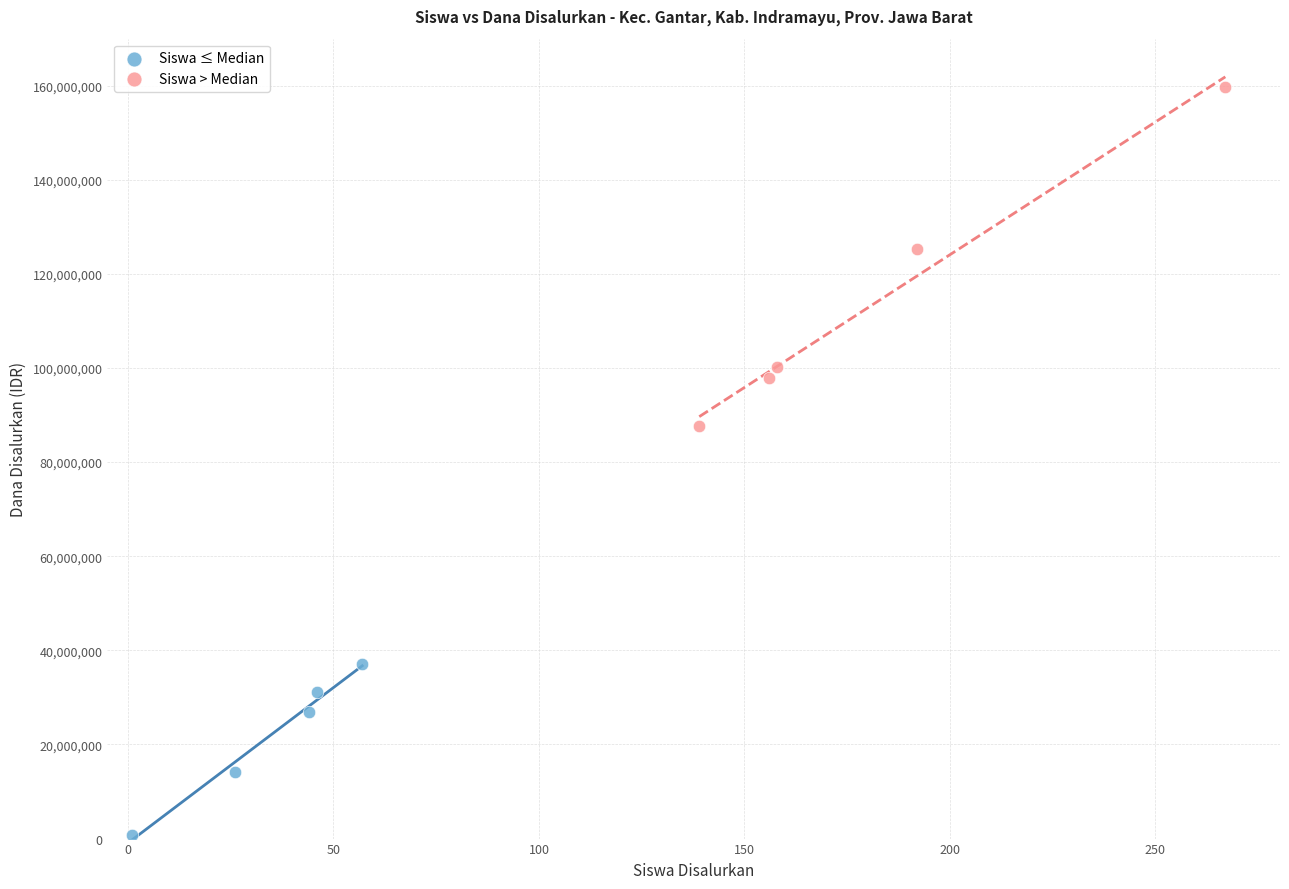

Which series contains the lowest Y value?

Siswa ≤ Median